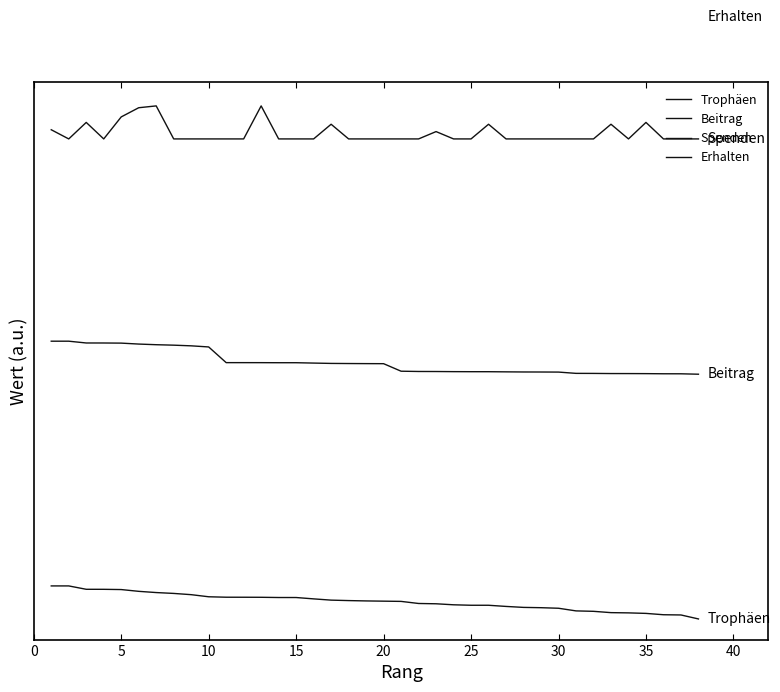

What is the sum of all Spenden values?

447.0